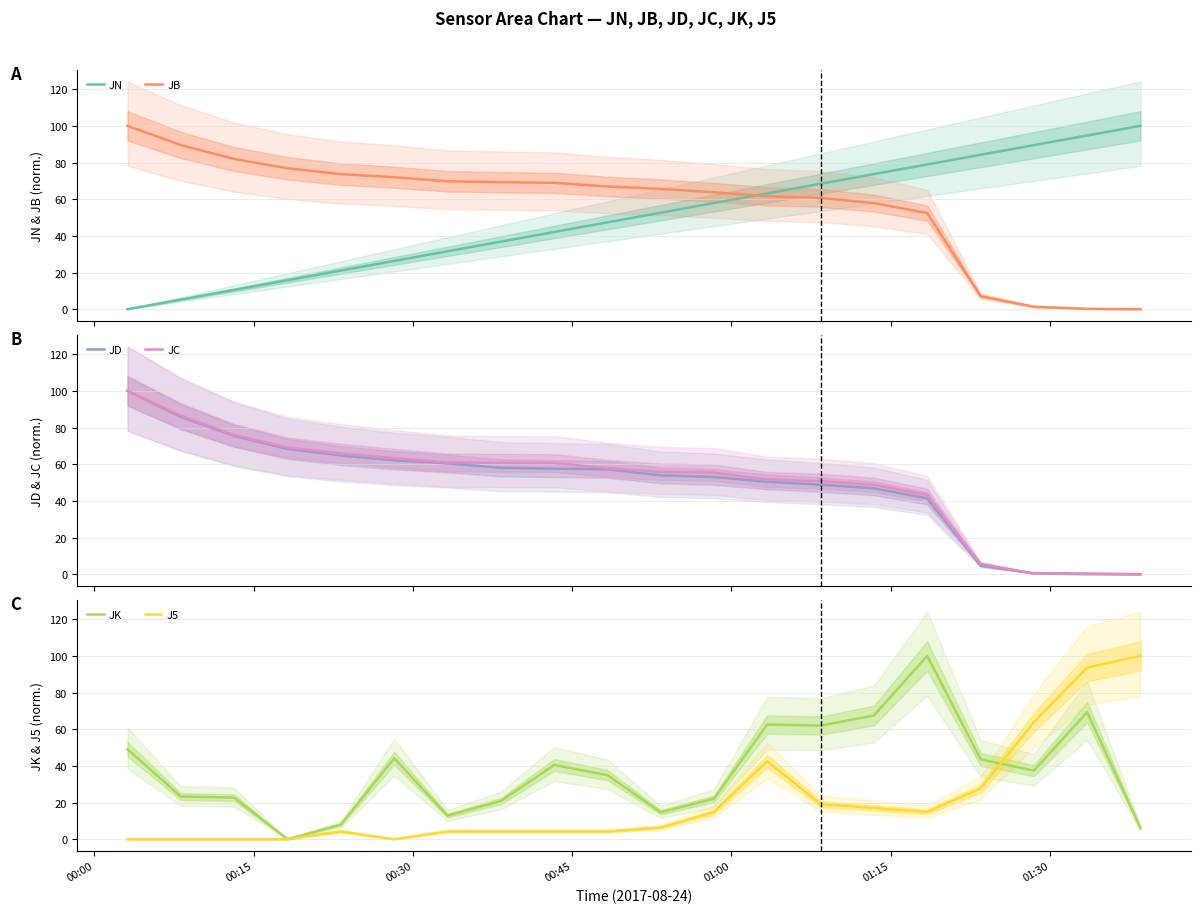

What is the difference between the maximum and minimum values in the JK series?

100.0